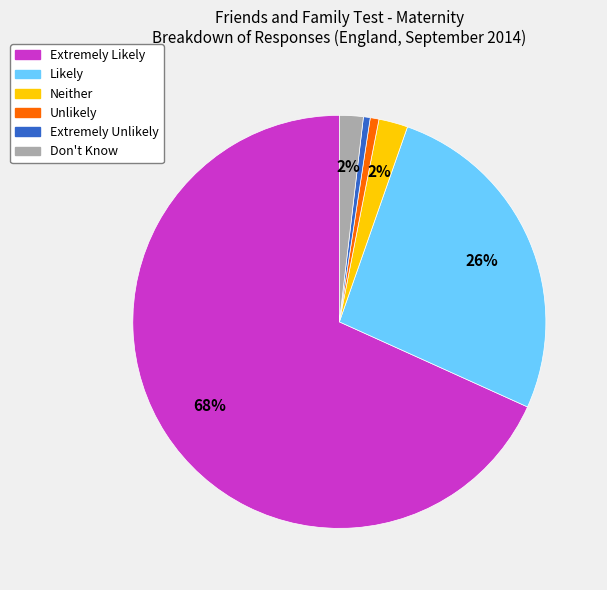

What is the largest slice in the pie chart?

Extremely Likely